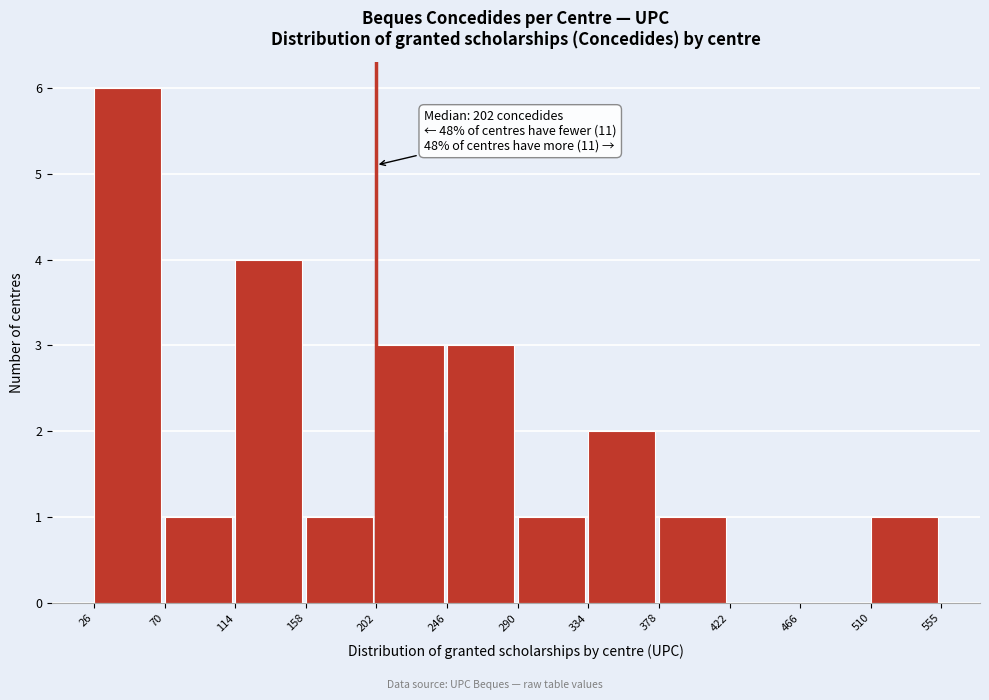

Which range on the x-axis has the tallest bar?

26 to 70